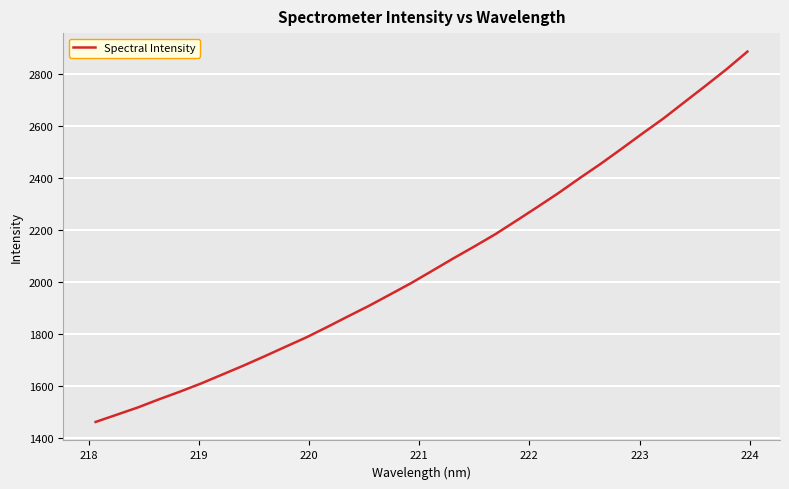

What is the greatest value displayed?

2886.7